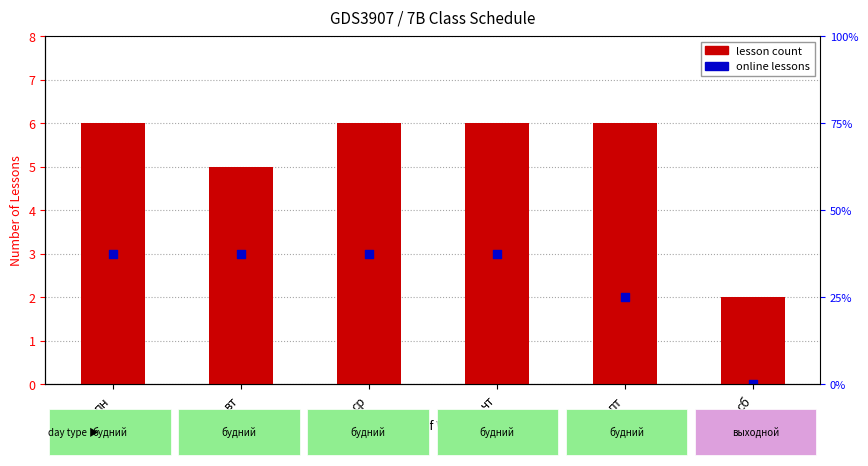

What is the total value across all series at вт?

8